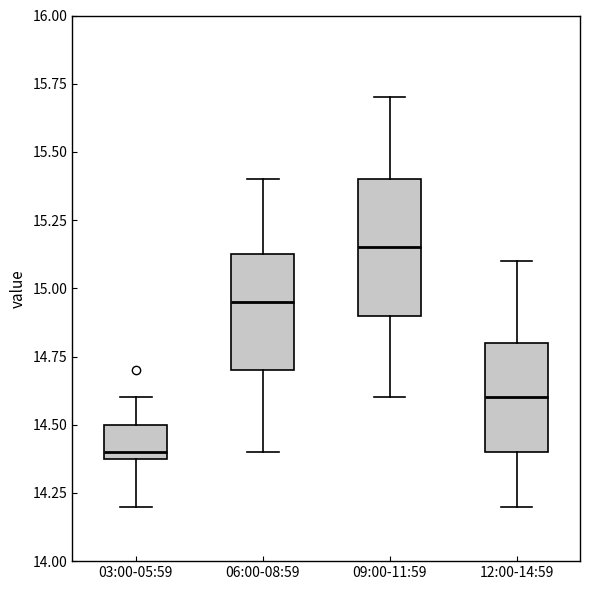

Where is the lower edge of the box for 09:00-11:59 on the y-axis? The values are not printed on the chart, so give them approximately, as read against the axis.

14.90